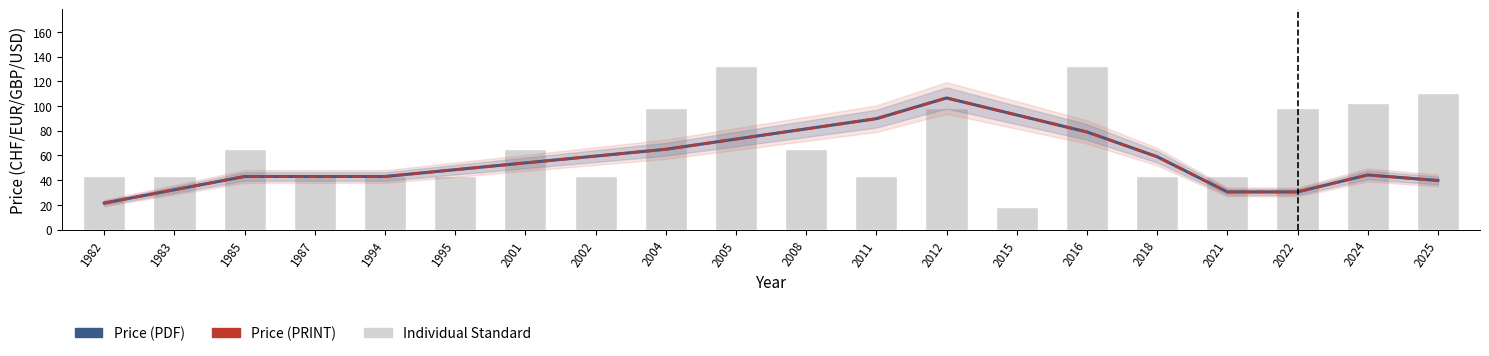

How many groups of bars are there?

20